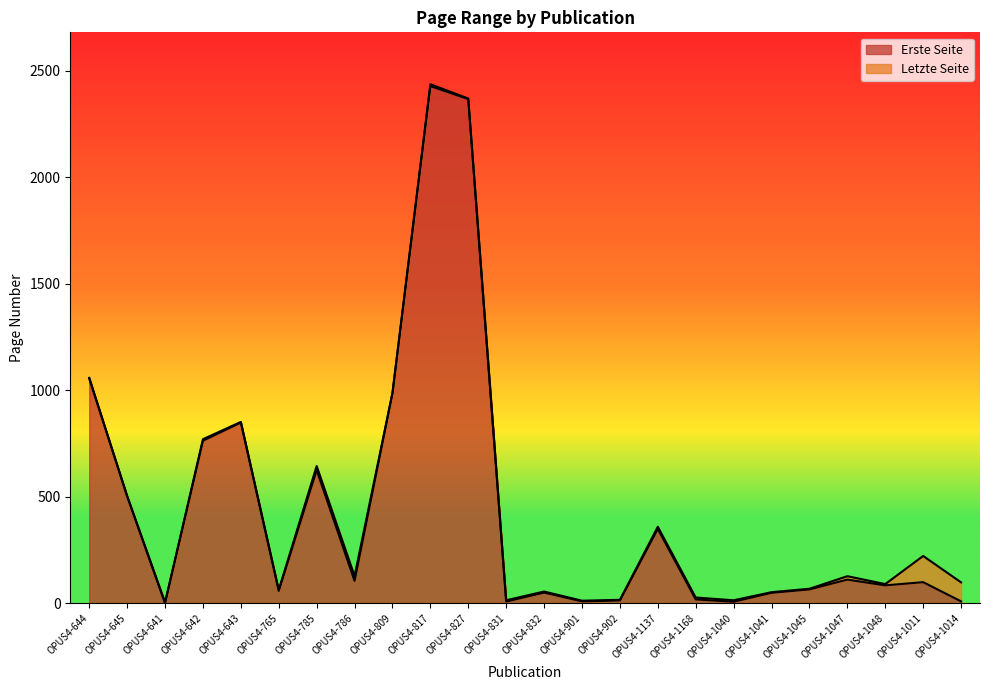

What are all the series names shown in the legend?

Erste Seite, Letzte Seite